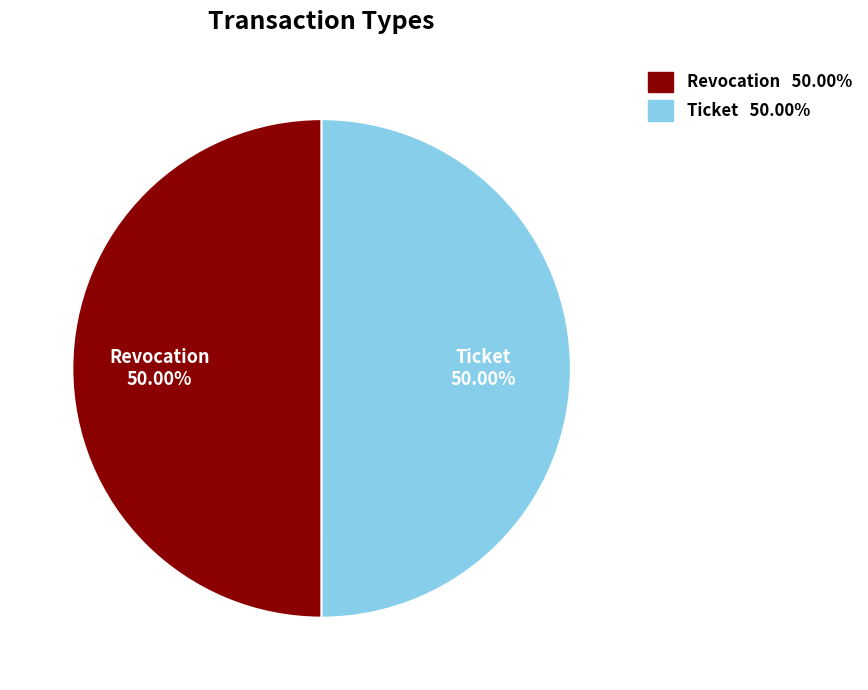

Is it true that Ticket is 45% of the pie?

False